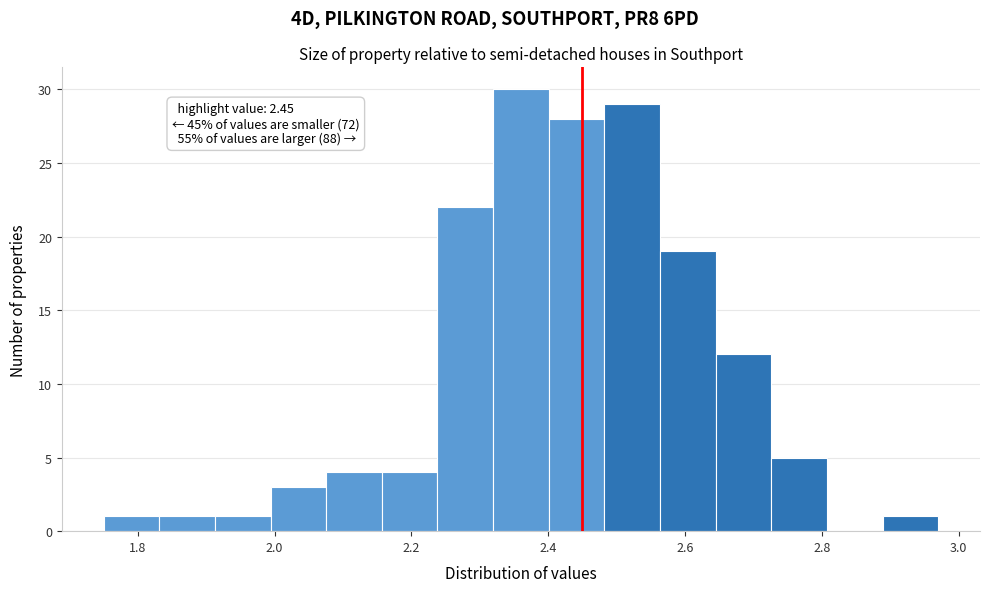

Over which range of the x-axis is the bar tallest?

2.32 to 2.40